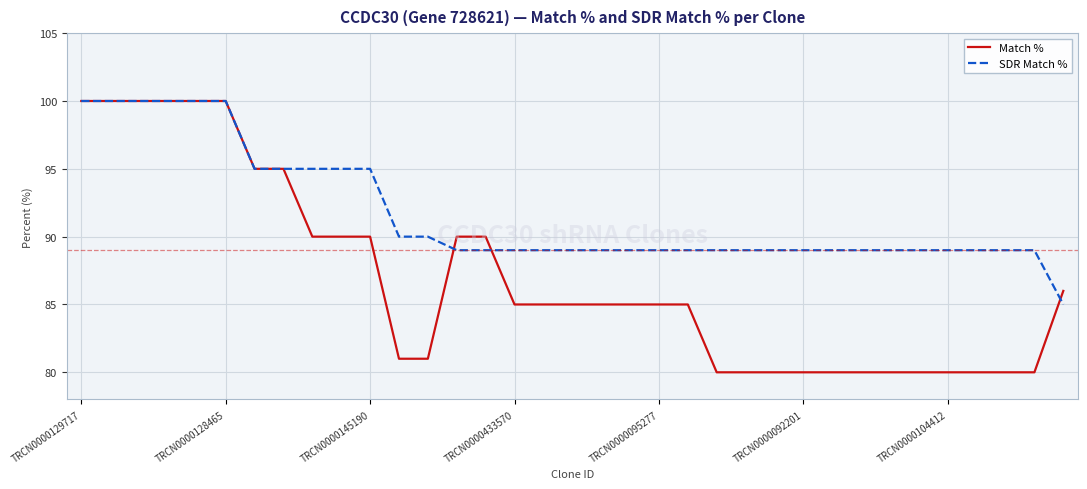

What is the sum of all SDR Match % values?

3209